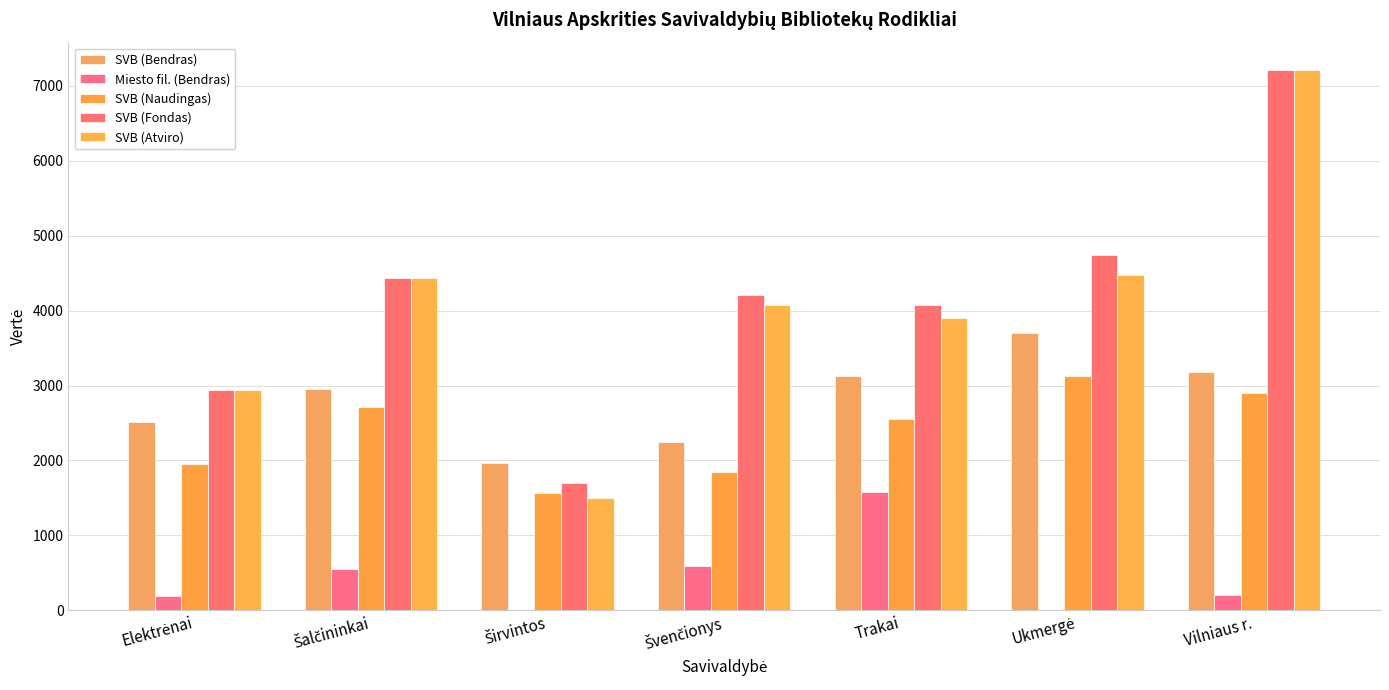

What is the average value of the SVB (Fondas) series?

4190